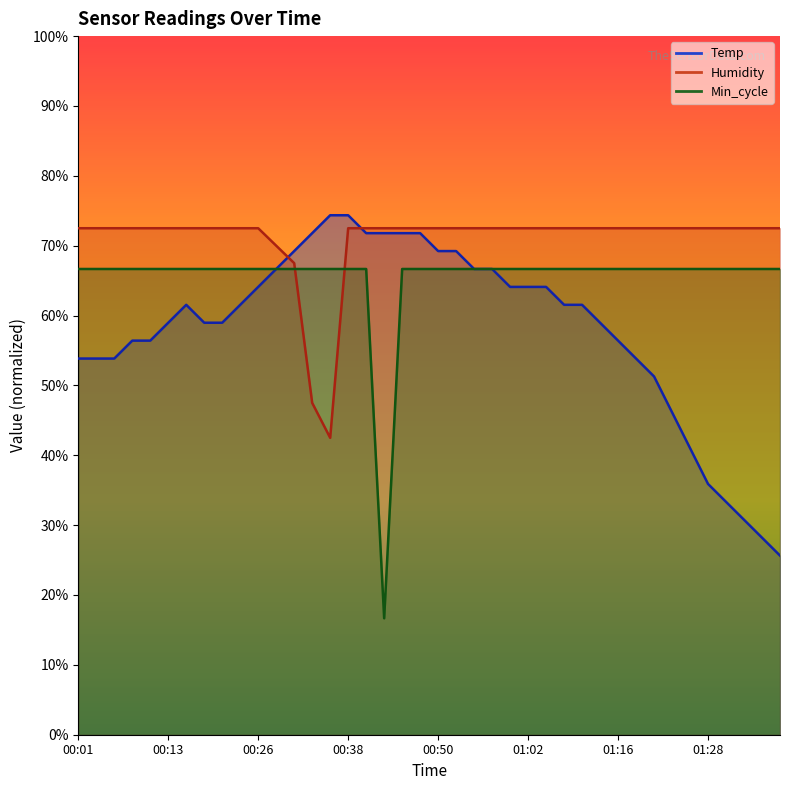

What is the total value across all series at 00:08?

195.6